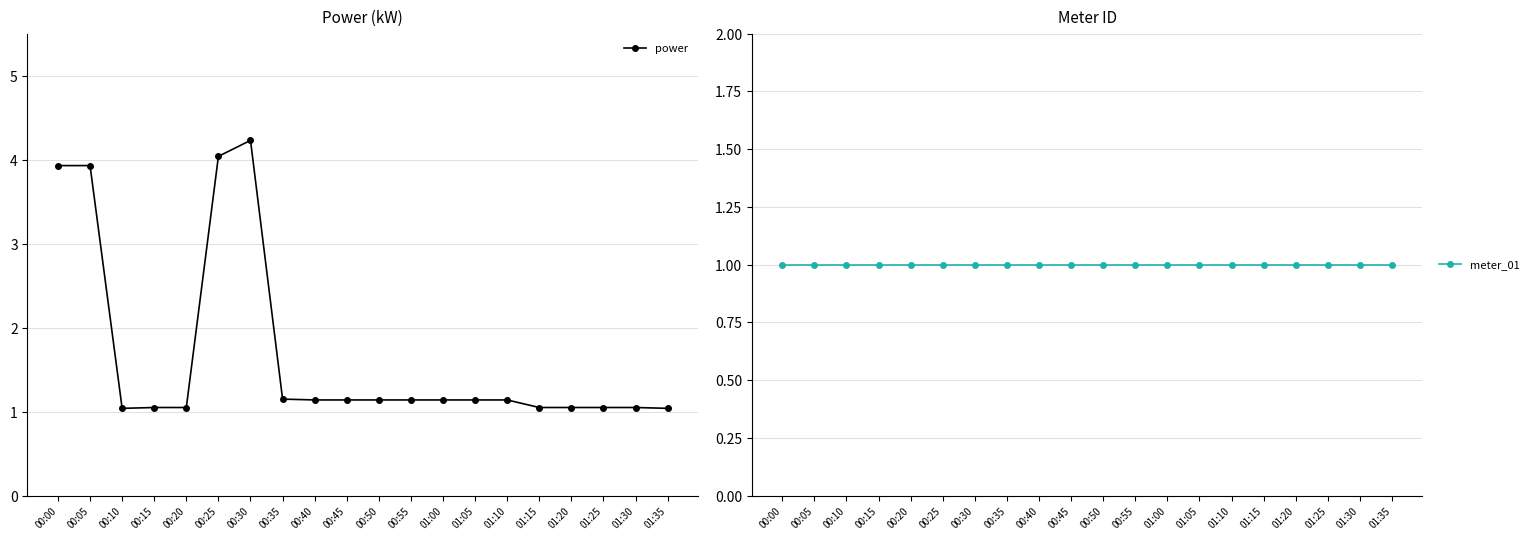

Reading left to right, list all the values displayed in this chart.

power: 3.9	3.9	1.0	1.1	1.1	4.0	4.2	1.1	1.1	1.1	1.1	1.1	1.1	1.1	1.1	1.1	1.1	1.1	1.1	1.0
meter_01: 1.0	1.0	1.0	1.0	1.0	1.0	1.0	1.0	1.0	1.0	1.0	1.0	1.0	1.0	1.0	1.0	1.0	1.0	1.0	1.0